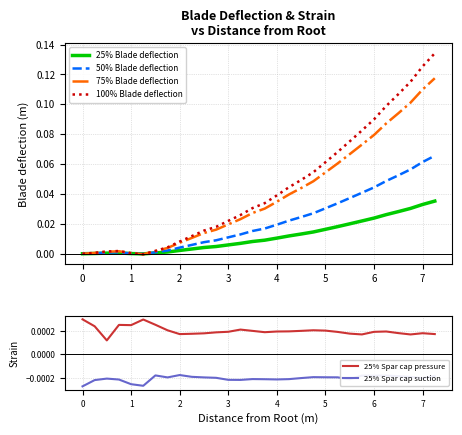

True or false: 25% Spar cap pressure and 25% Spar cap suction intersect in this chart.

False